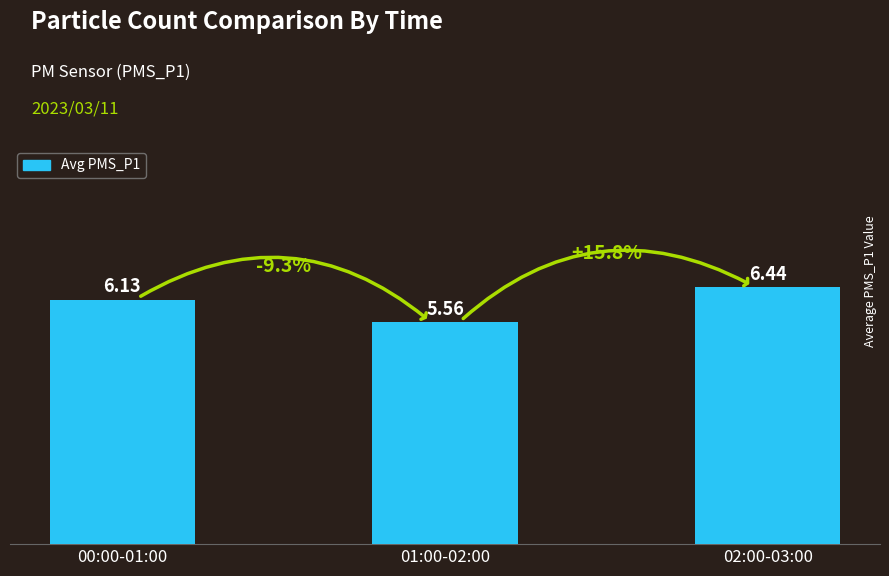

List the labels in order of value, smallest first.

01:00-02:00, 00:00-01:00, 02:00-03:00